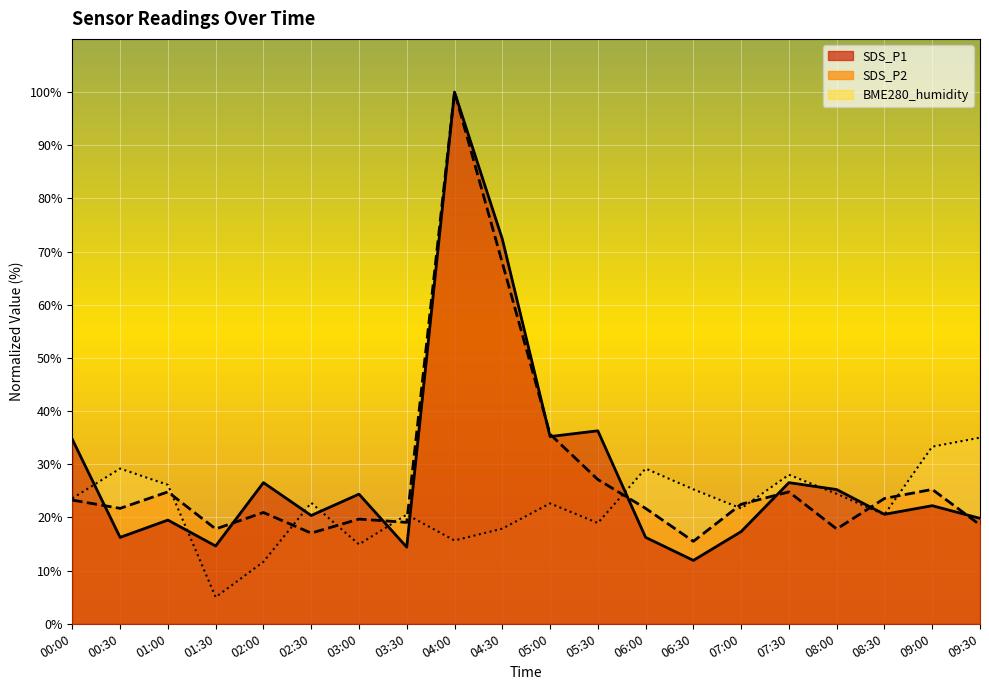

How many lines are shown in the chart?

3